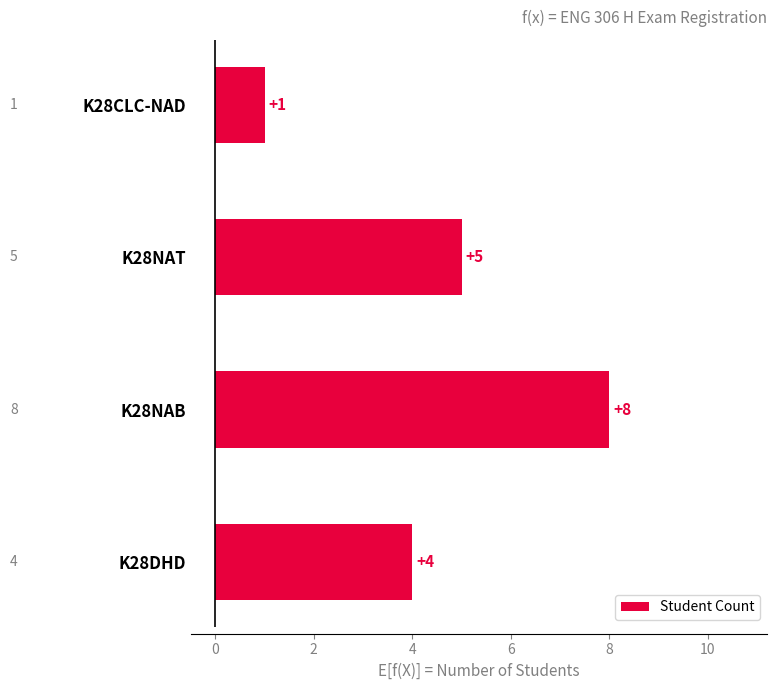

The chart shows a value of 1 at K28CLC-NAD. True or false?

True